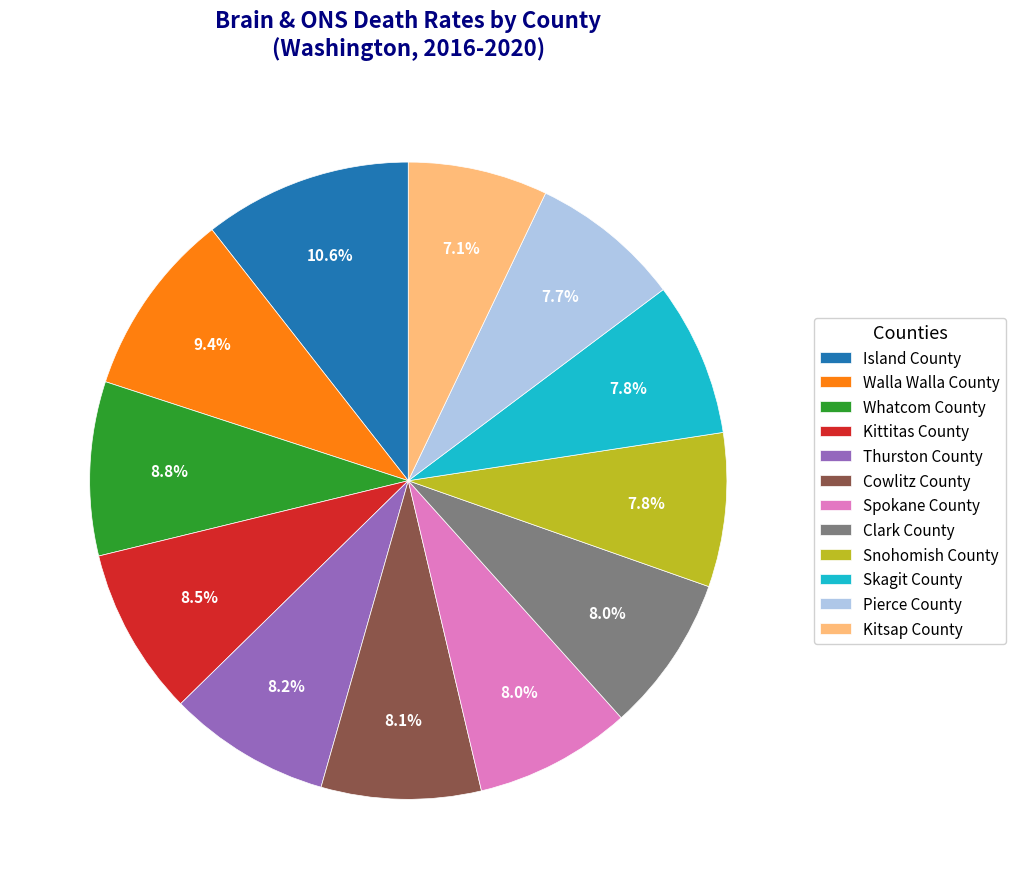

Does Pierce County represent more than half of the total?

No